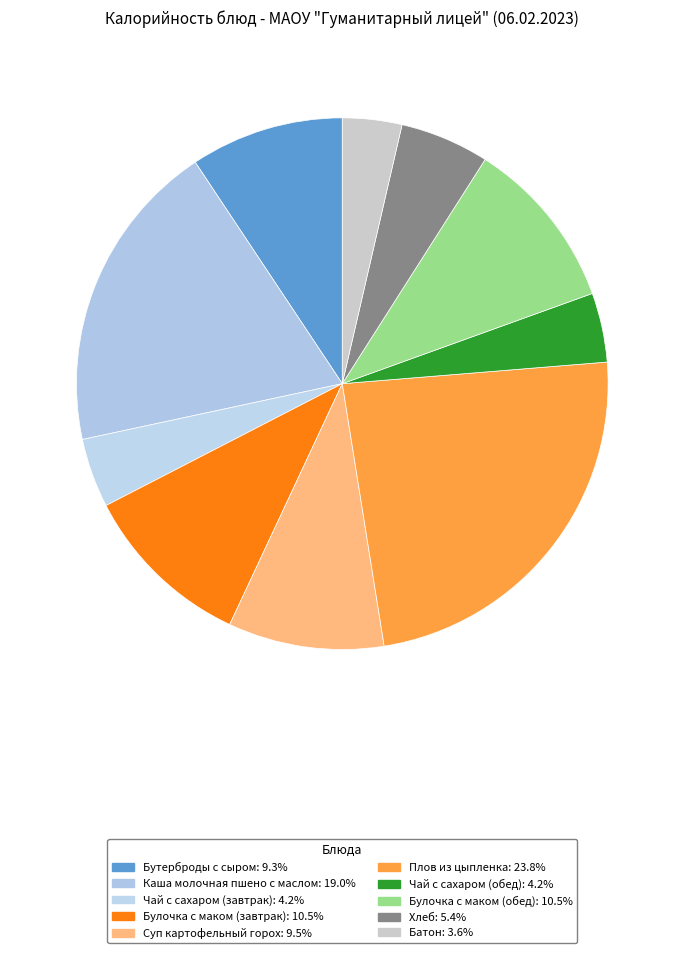

How many slices are in this pie chart?

10